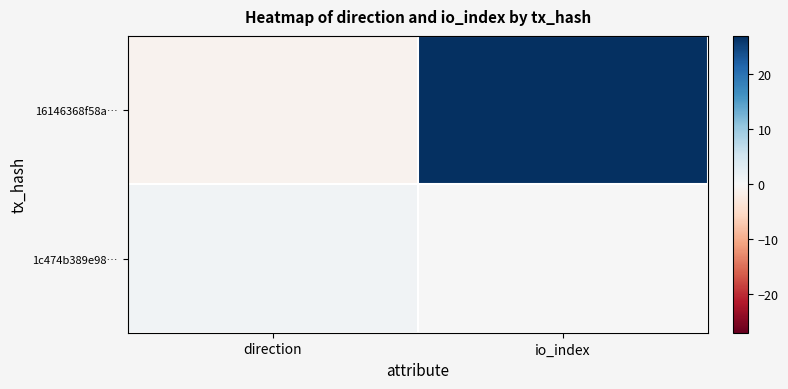

At io_index, list the series in order from largest to smallest.

16146368f58a…, 1c474b389e98…